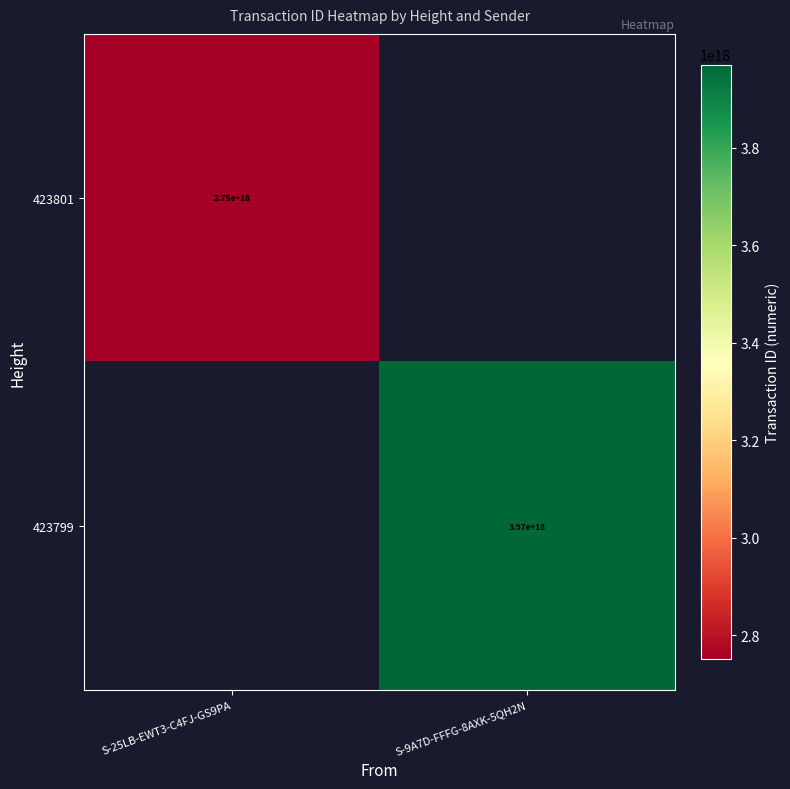

Is it true that 423799 equals 3970000000000000000 at S-9A7D-FFFG-8AXK-5QH2N?

True